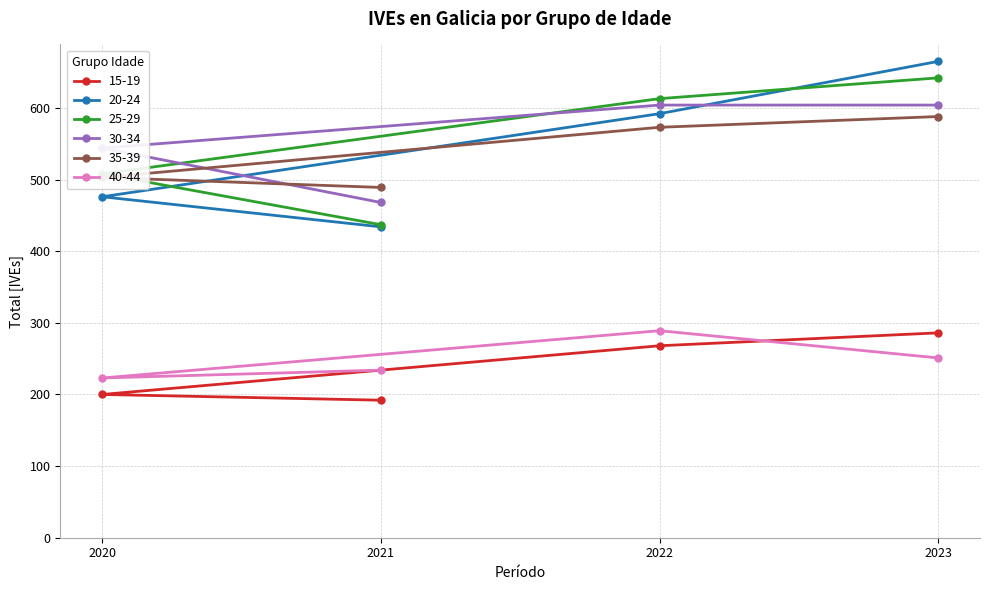

Which series has the largest total across all categories?

30-34